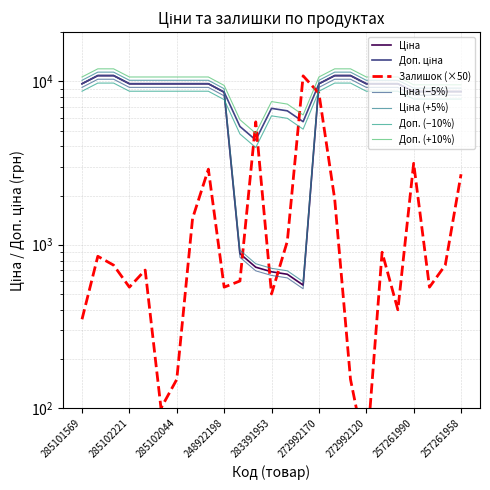

Reading right to left, list all the values displayed in this chart.

Ціна: 8656.2	8656.2	8656.2	8656.2	9664.7	9664.7	9664.7	10840.1	10840.1	9664.7	566.2	659.8	683.2	728.8	882.1	8581.1	9664.7	9664.7	9664.7	9664.7	9664.7	9664.7	10840.1	10840.1	9664.7
Доп. ціна: 8656.2	8656.2	8656.2	8656.2	9664.7	9664.7	9664.7	10840.1	10840.1	9664.7	5662.1	6597.9	6831.9	4372.9	5292.4	8581.1	9664.7	9664.7	9664.7	9664.7	9664.7	9664.7	10840.1	10840.1	9664.7
Залишок: 2700.0	750.0	550.0	3150.0	400.0	900.0	50.0	150.0	1900.0	8450.0	10800.0	1050.0	500.0	5650.0	600.0	550.0	2900.0	1450.0	150.0	100.0	700.0	550.0	750.0	850.0	350.0